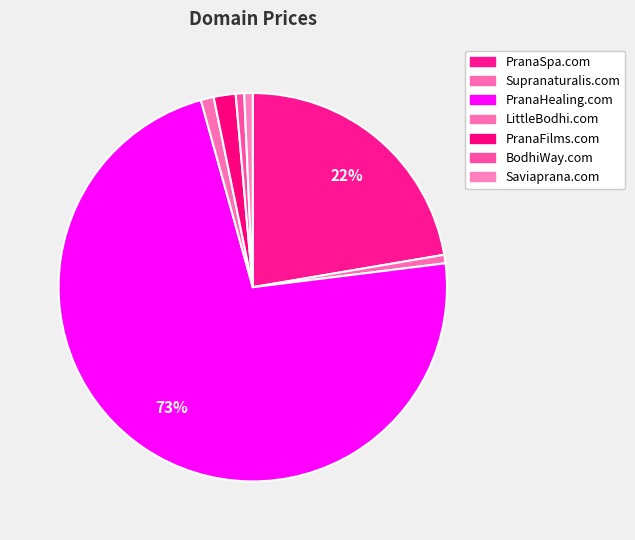

What is the change in value from PranaHealing.com to PranaFilms.com?

-190000